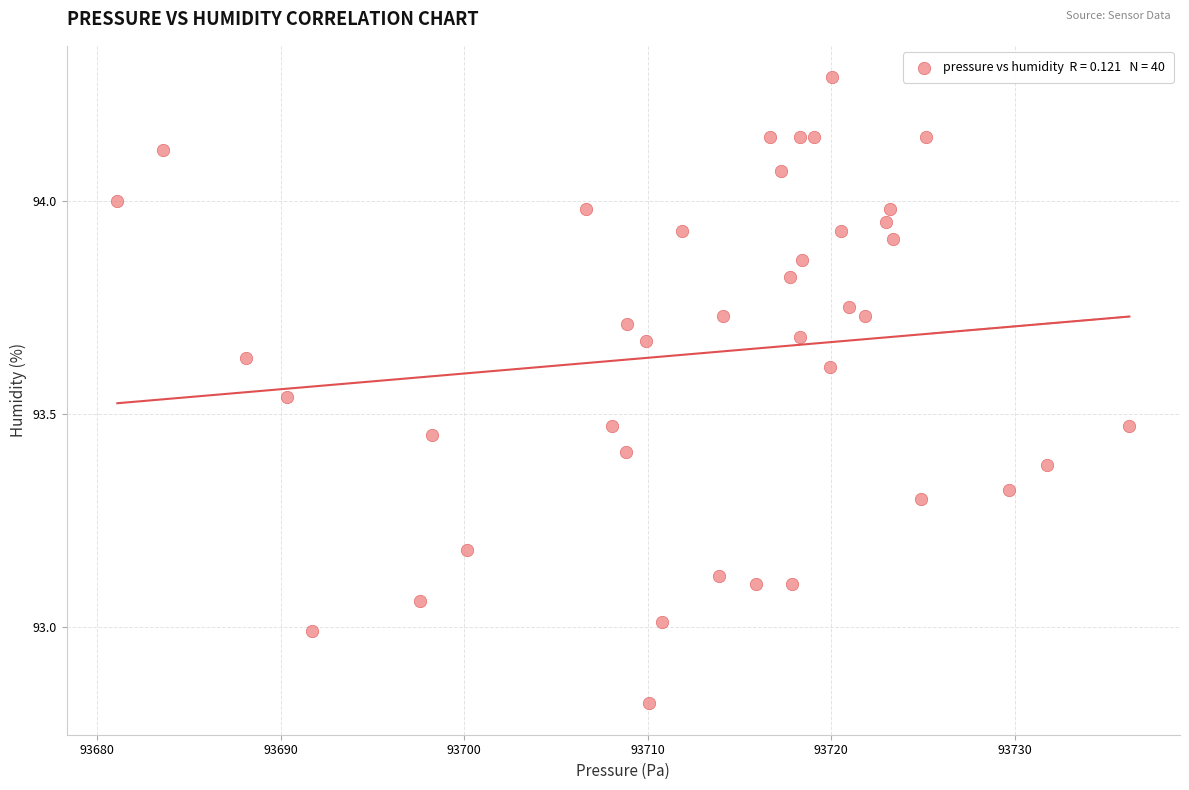

What is the range of X values (max minus min)?

55.2